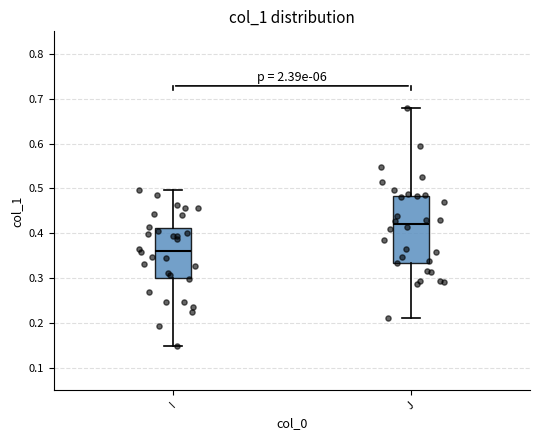

Which box has the highest median line?

J